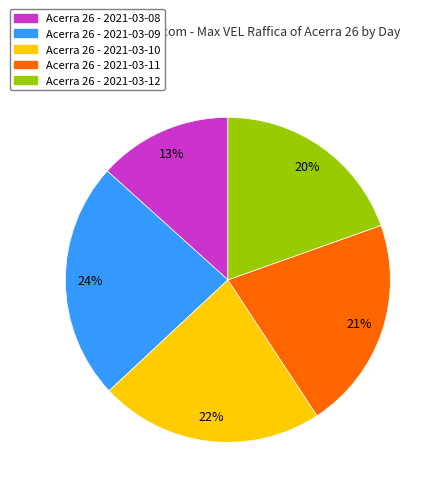

To the nearest percent, what portion does Acerra 26 - 2021-03-11 represent?

21%